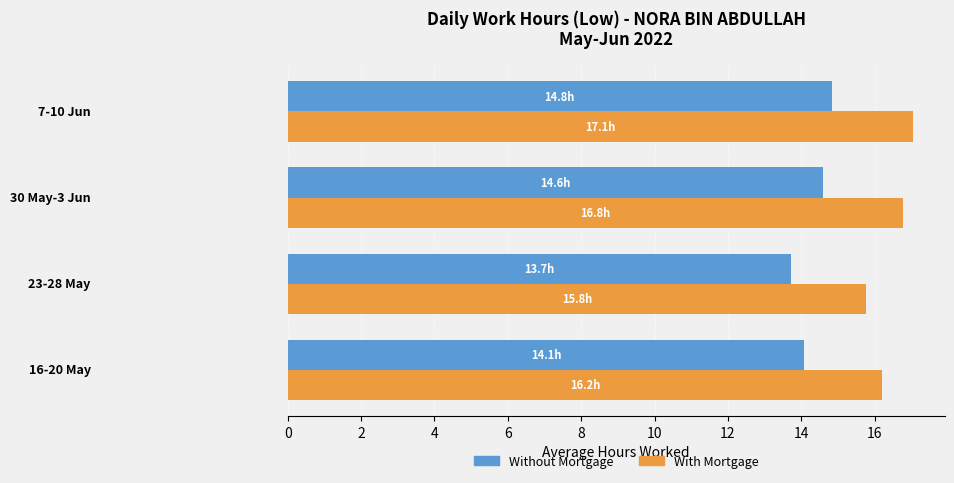

What is the minimum value for With Mortgage?

15.8